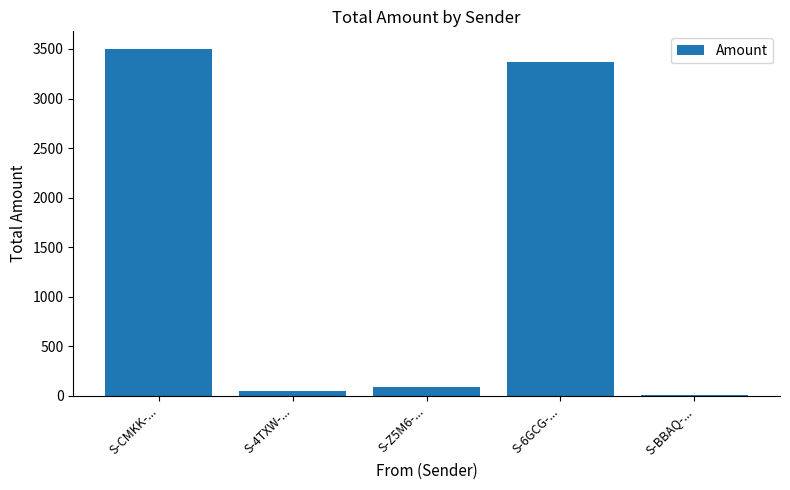

What is the greatest value displayed?

3503